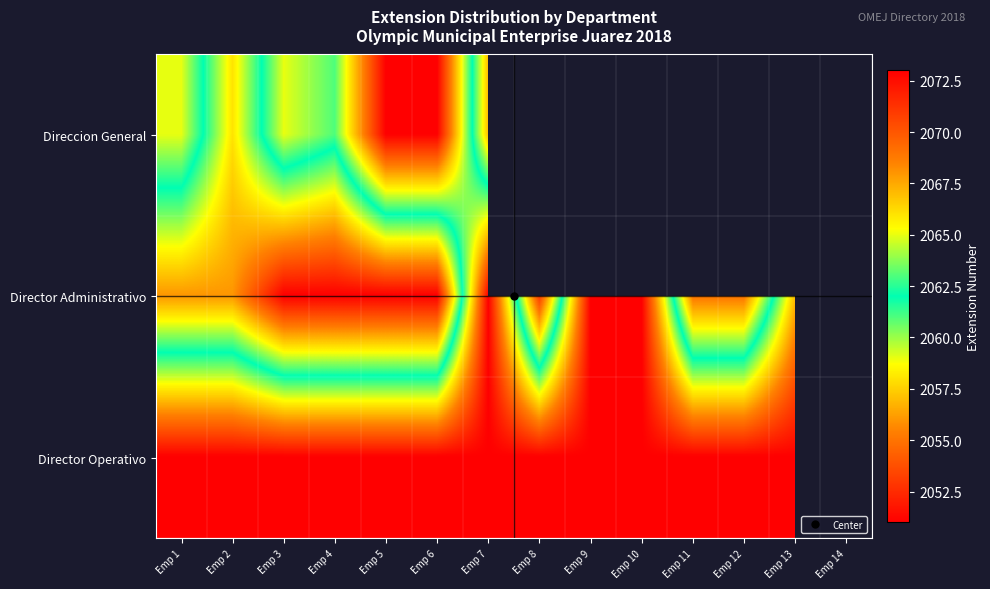

What is the minimum value shown in the chart?

2051.0